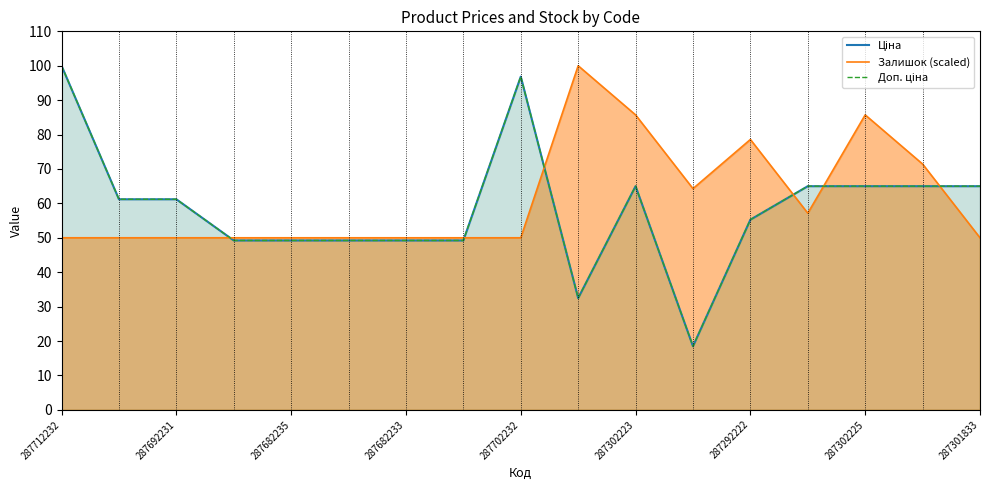

At which category does the chart reach its minimum across all series?

11